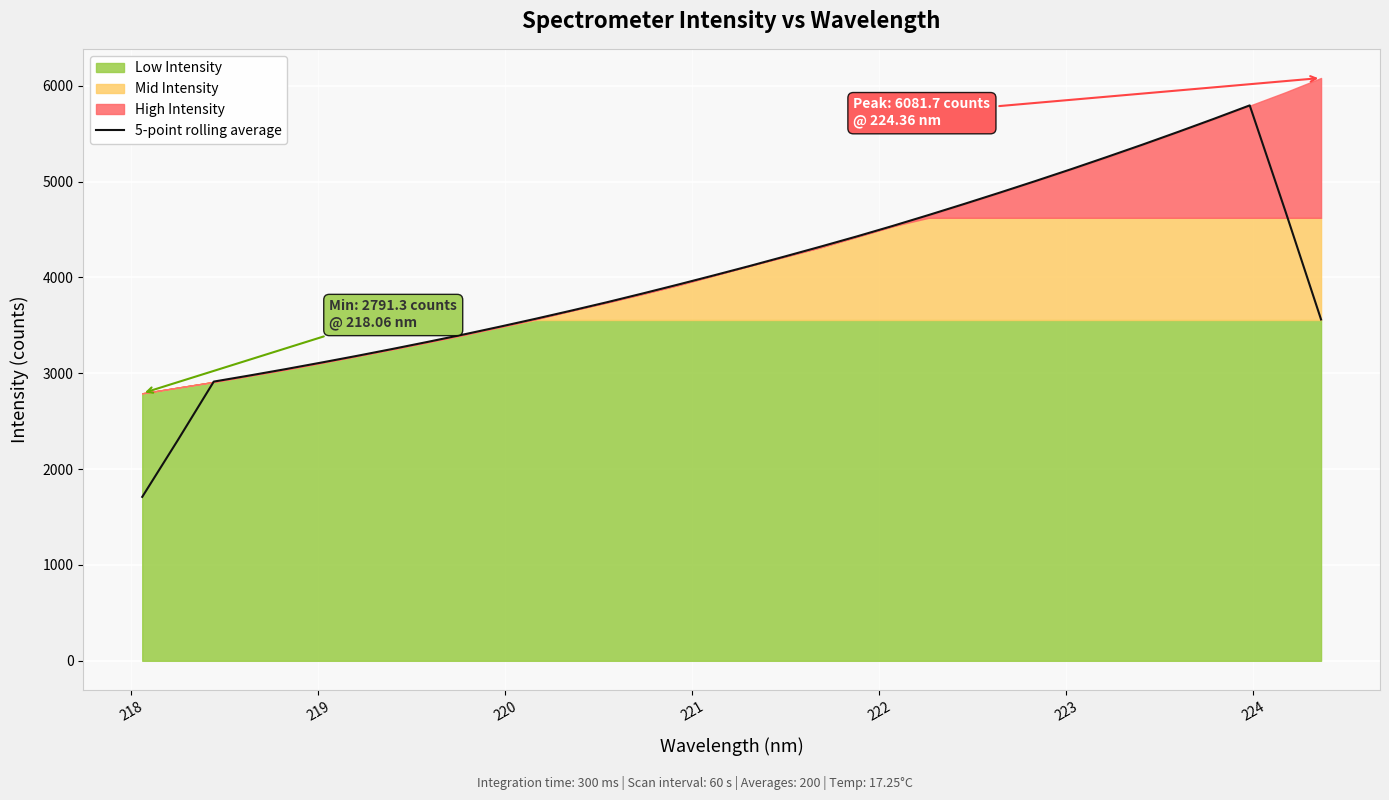

What is the maximum value for 5-point rolling average?

5795.7